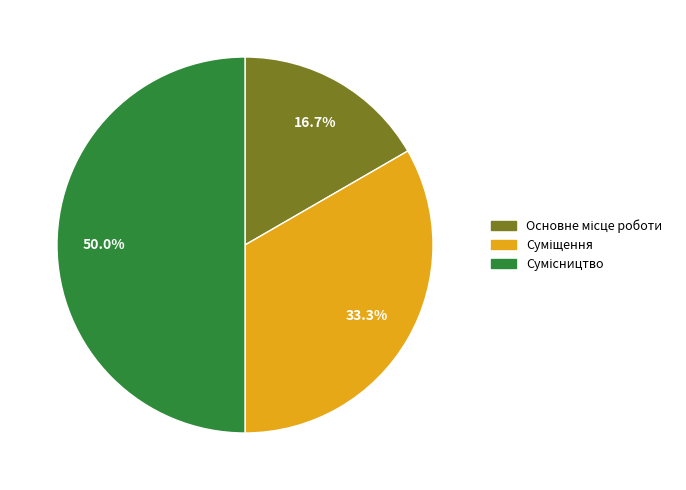

How many segments does this pie chart have?

3